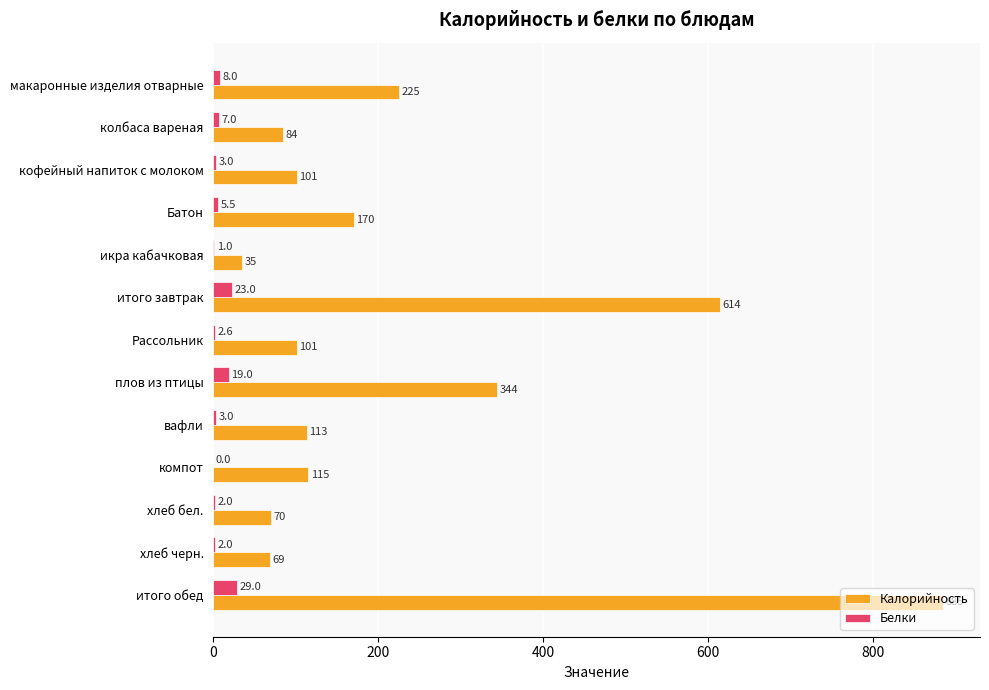

Which series has the widest spread of values?

Калорийность